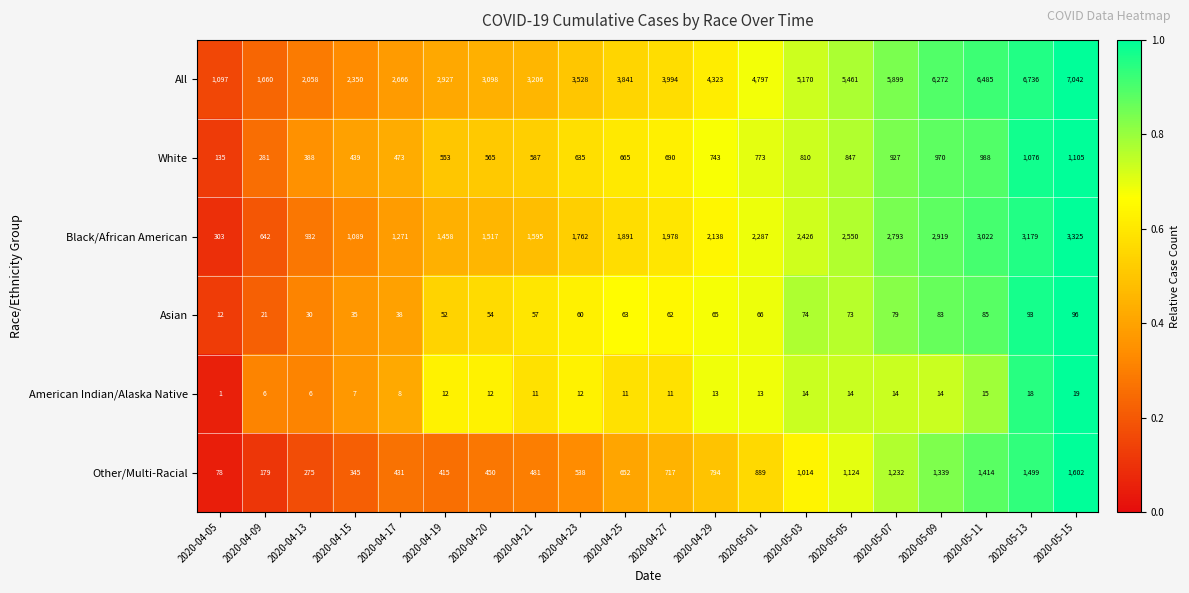

What is the difference between the maximum and minimum values in the Black/African American series?

3022